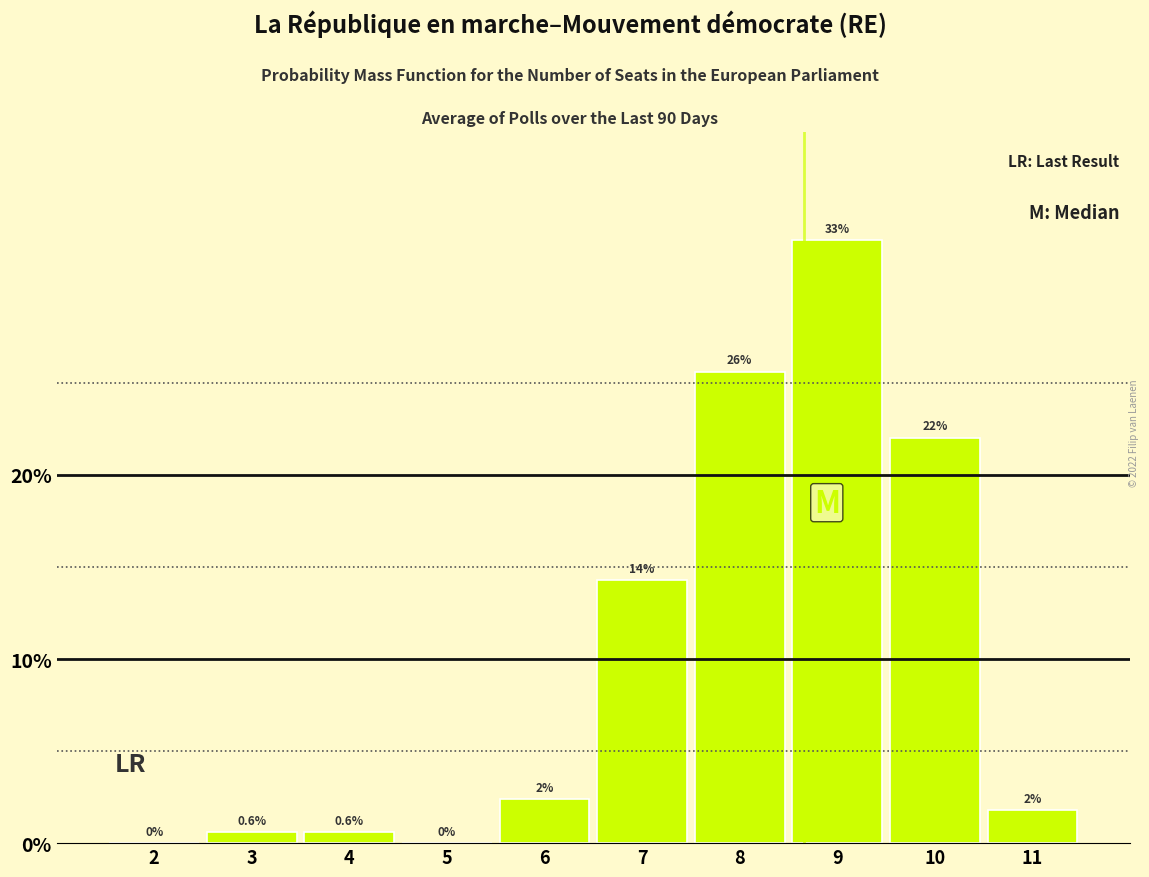

The value at 6 is 0.6. True or false?

False